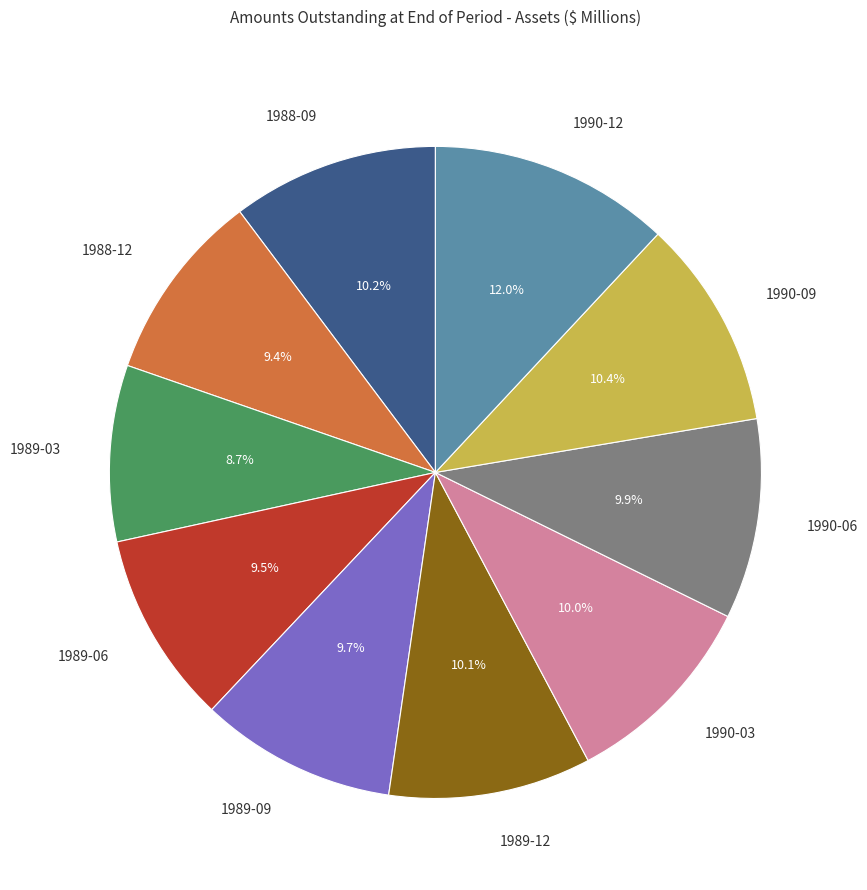

Is there any slice that represents more than half of the pie?

No